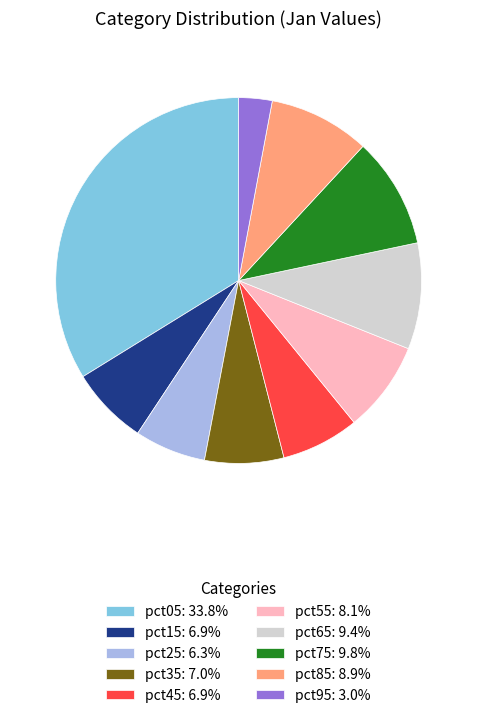

The pct25 slice represents 18% of the pie. True or false?

False